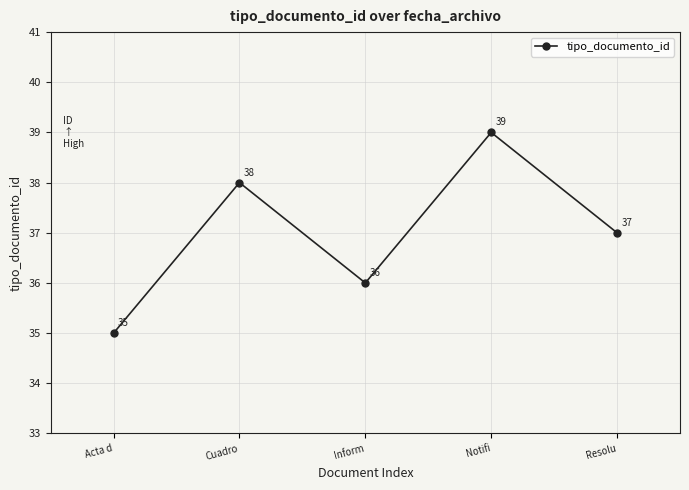

Reading right to left, what are all the values shown in this chart?

37	39	36	38	35